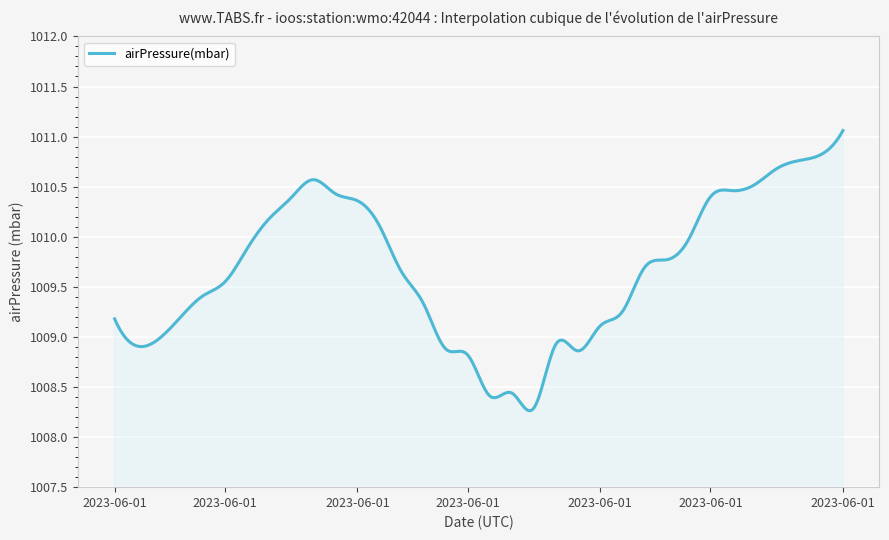

What is the difference between the maximum and minimum values?

2.8